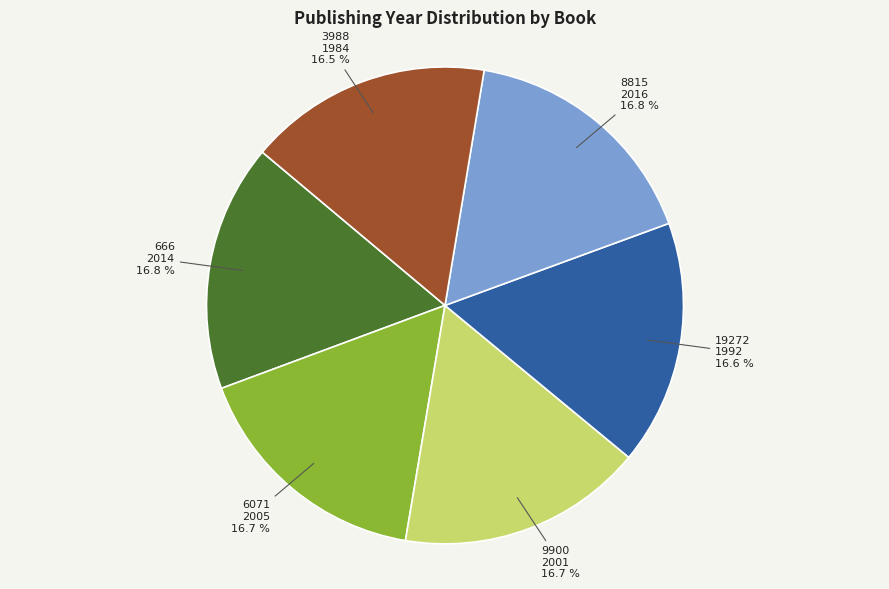

Is there any slice that represents more than half of the pie?

No